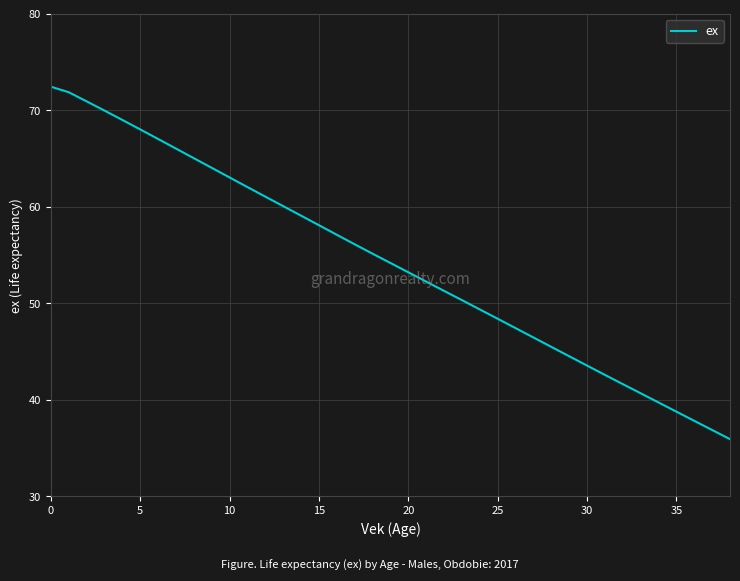

What is the maximum value shown in the chart?

72.4